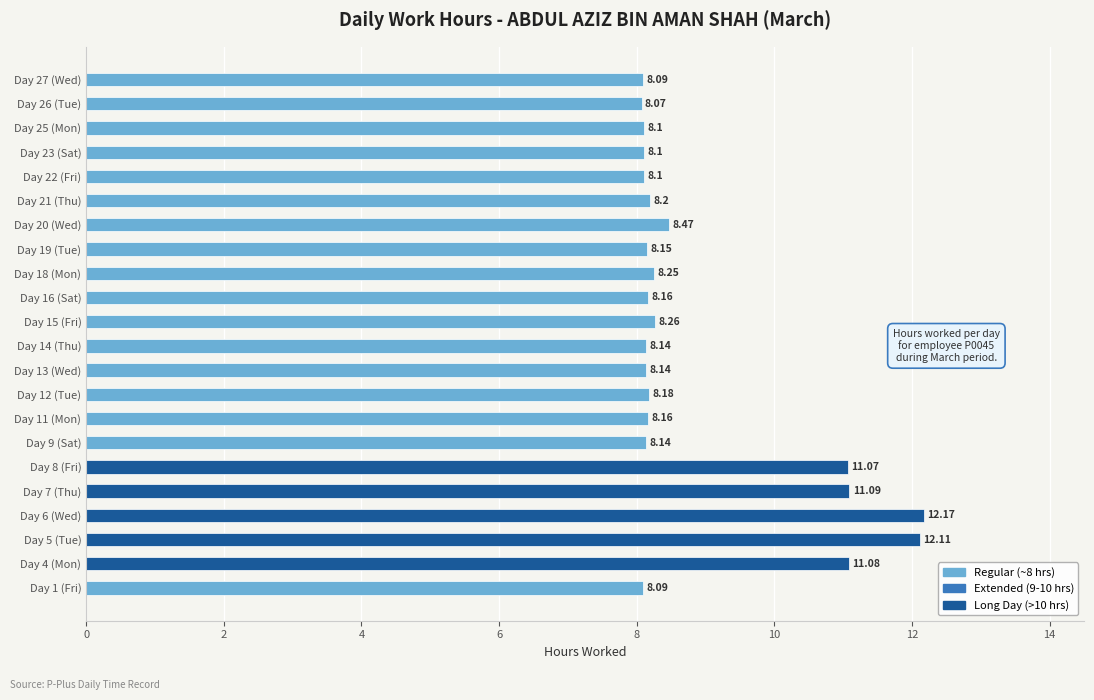

Which has a higher value, Day 27 (Wed) or Day 13 (Wed)?

Day 13 (Wed)